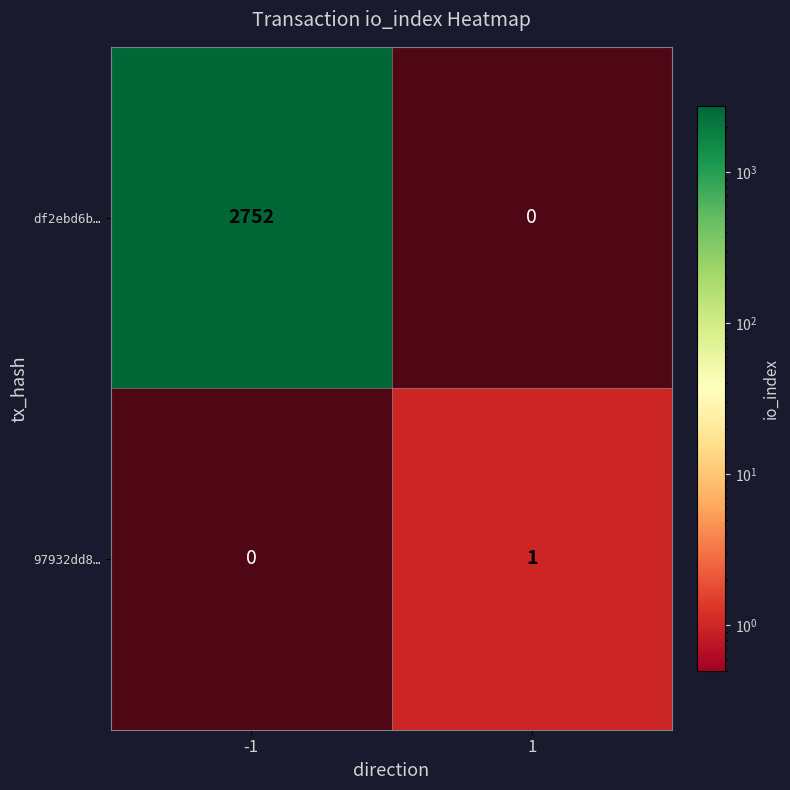

Is the value of 97932dd8… at -1 greater than the value of df2ebd6b… at 1?

No